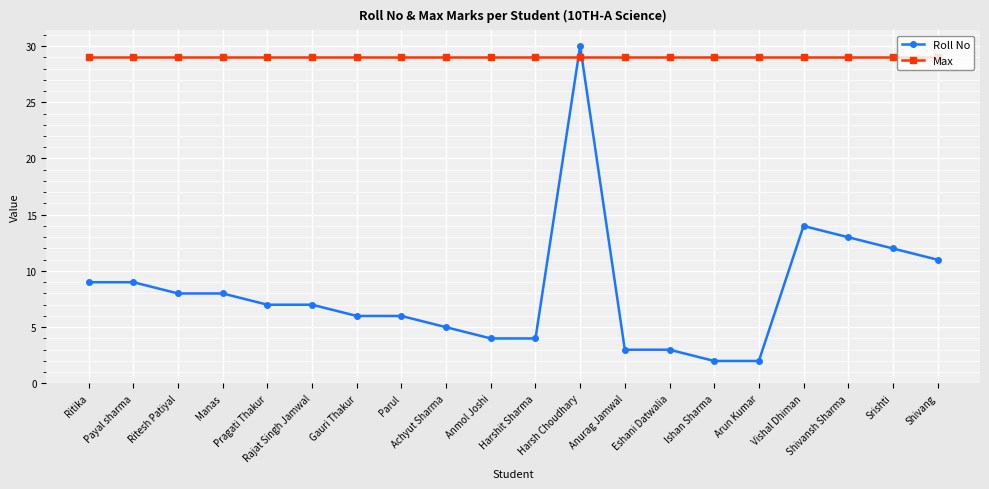

Which series has the largest range (max minus min)?

Roll No